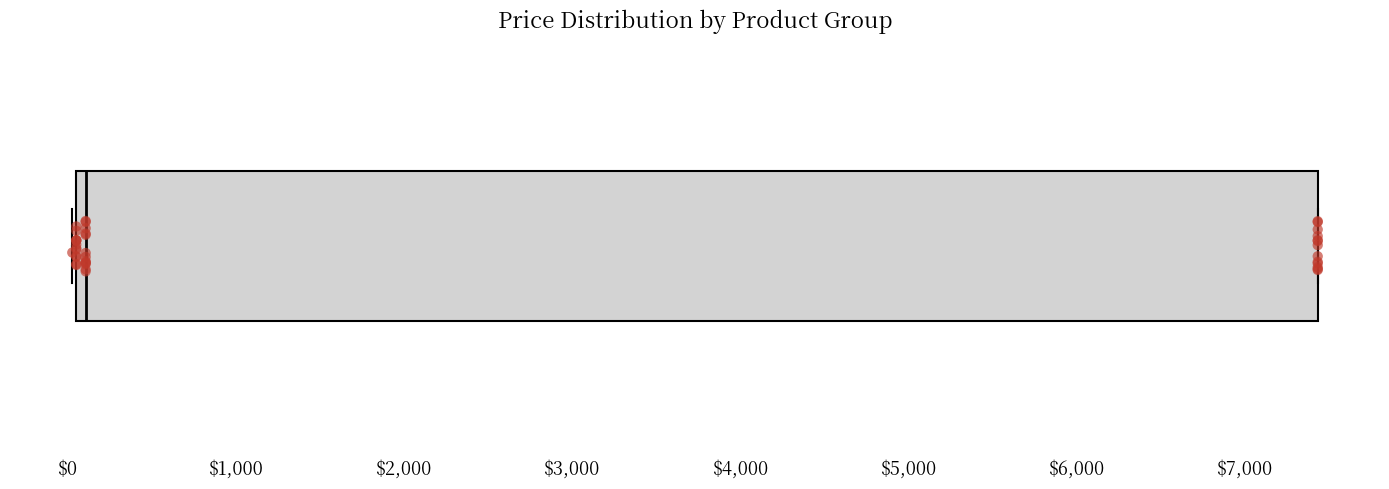

Transcribe this box plot: give where the median line is, the range the box spans, and where the two whiskers end, as read against the x-axis. The values are not printed on the chart, so give them approximately, as read against the axis.

median 100 (just right of the box's left edge), box 100 to 7400, whiskers 0 to 7400